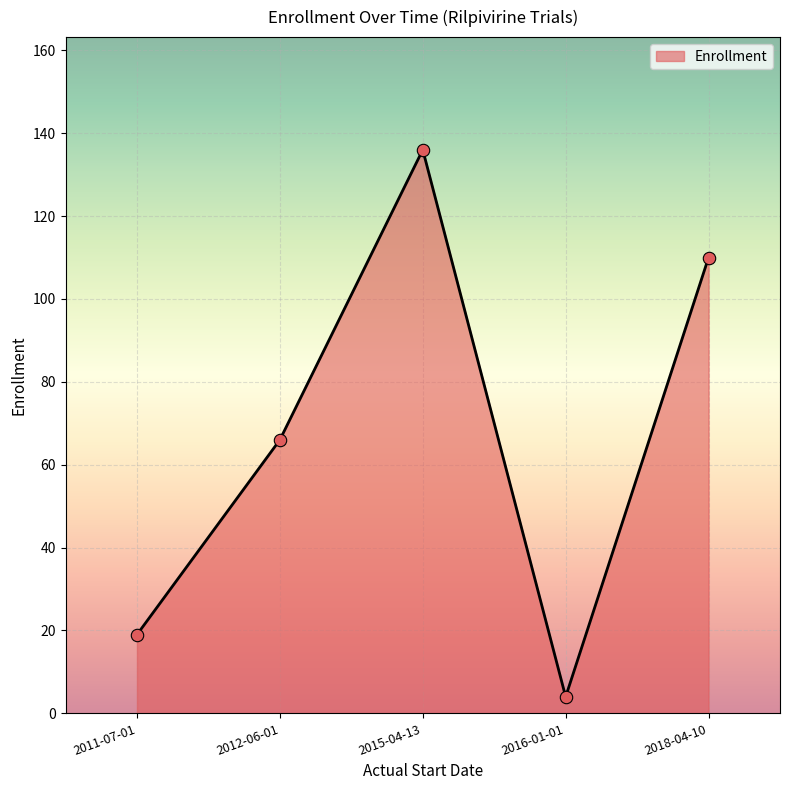

Approximately how many times larger is the value at 2011-07-01 compared to 2015-04-13?

0.1